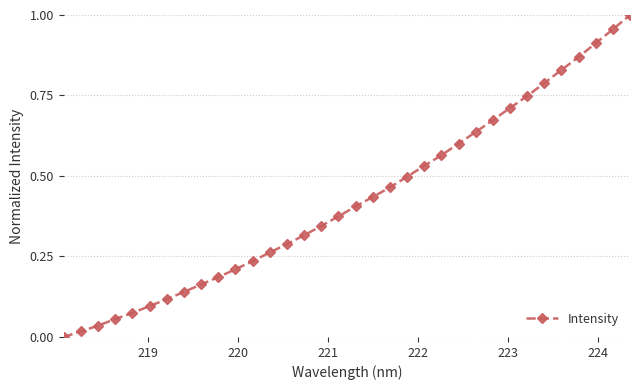

Does the chart display data point markers on the line(s)?

Yes